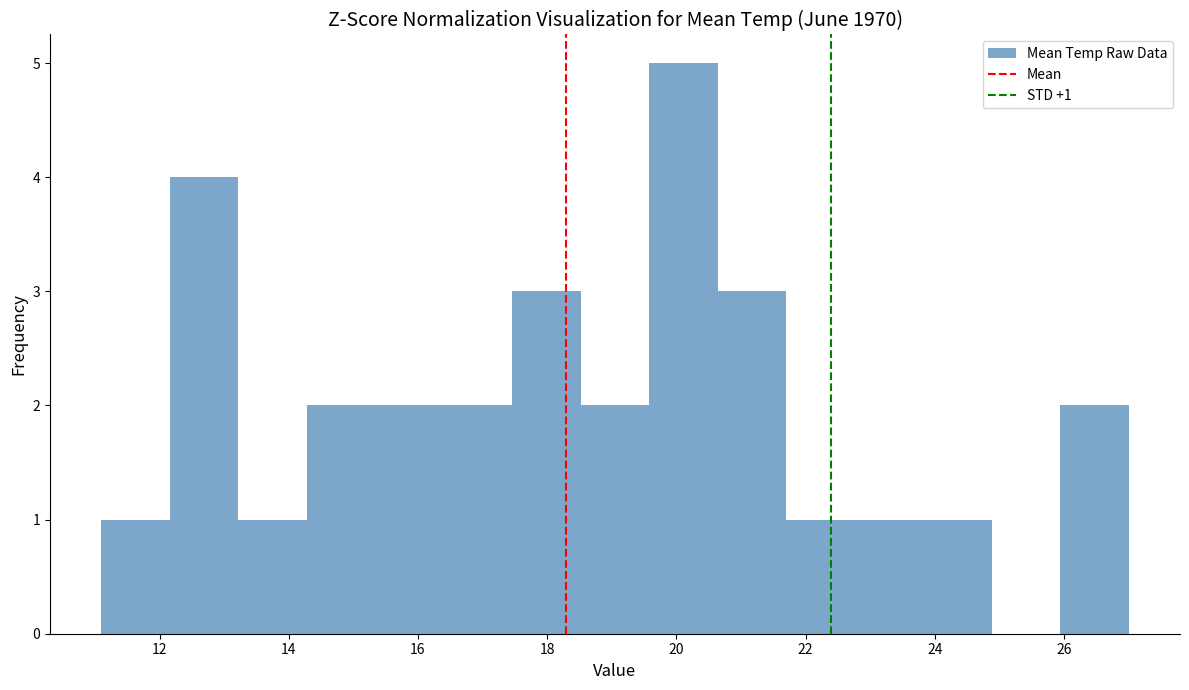

Over which range of the x-axis is the bar tallest?

19.58 to 20.64